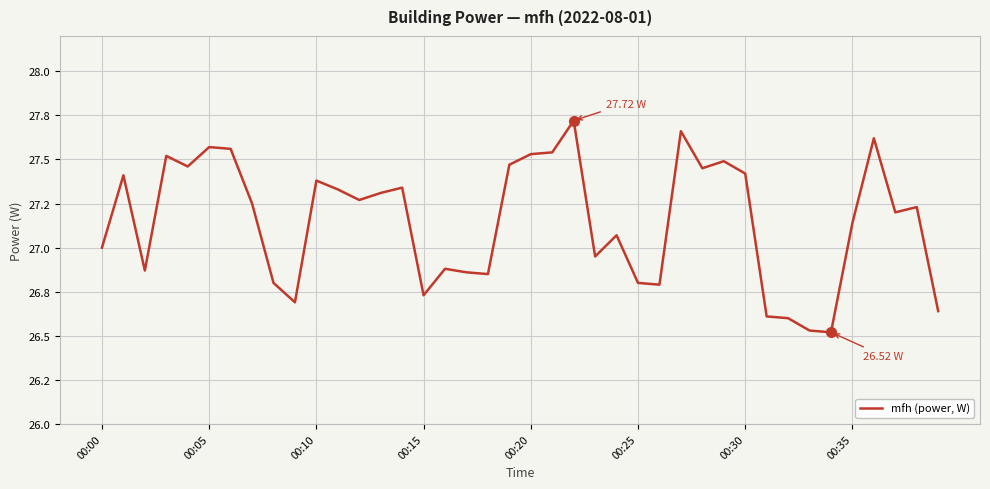

True or false: the data has more than 0 interior local peaks.

True